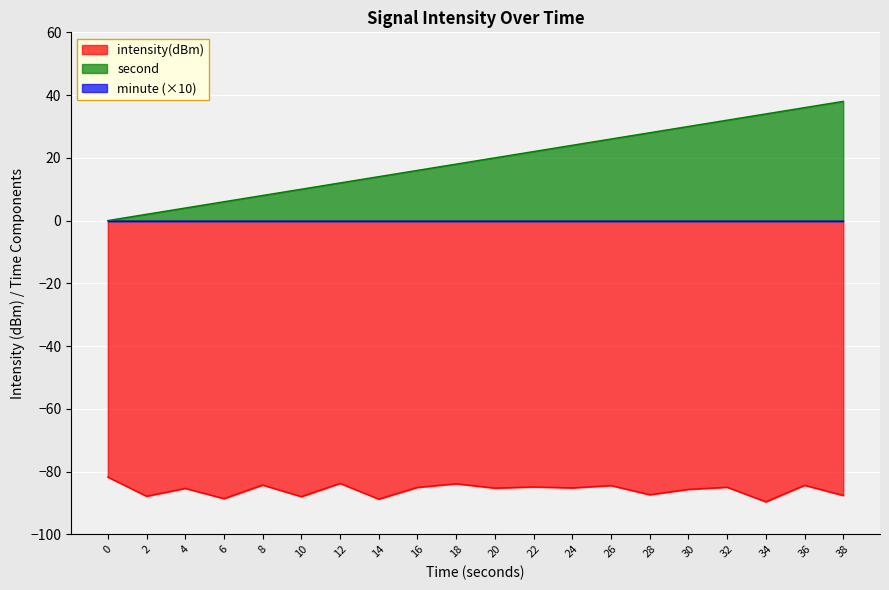

The value of intensity(dBm) at 16 is -143.2. True or false?

False